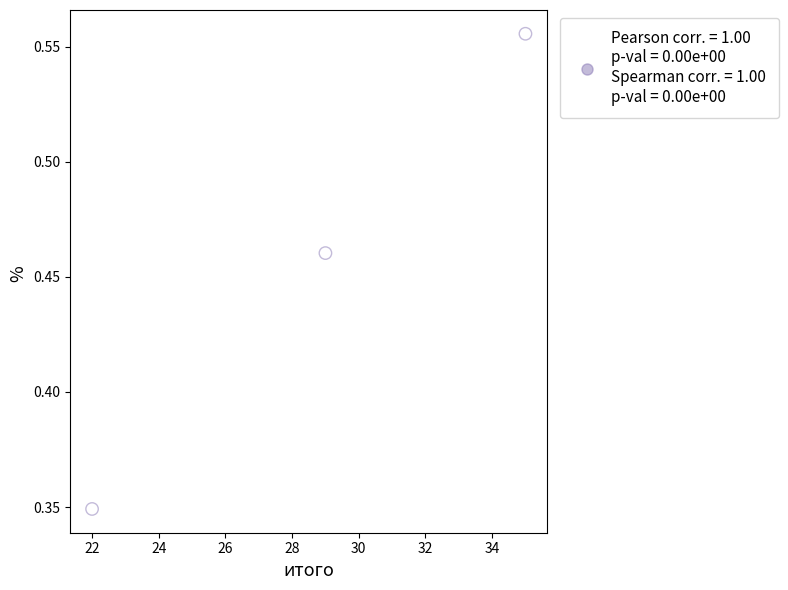

What is the range of X values (max minus min)?

13.0